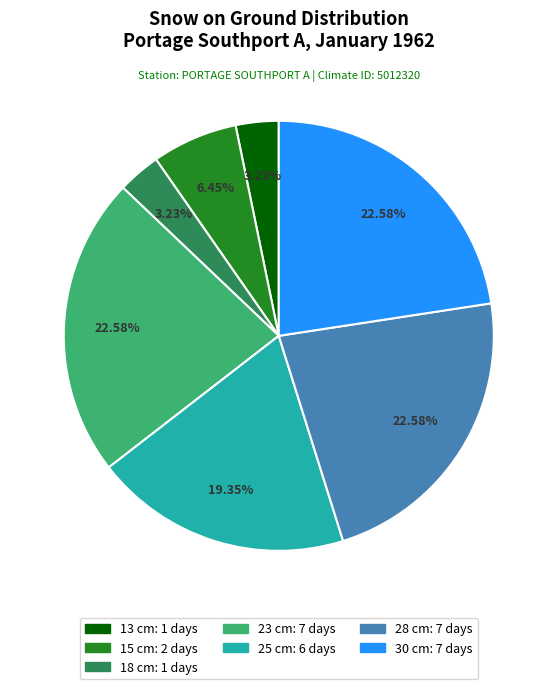

Does any single category account for the majority?

No